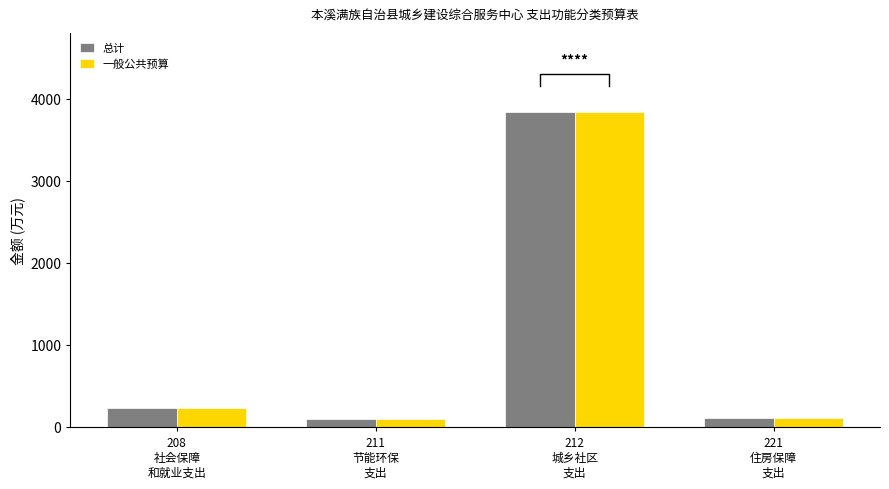

How many data points in 总计 are less than 234?

2